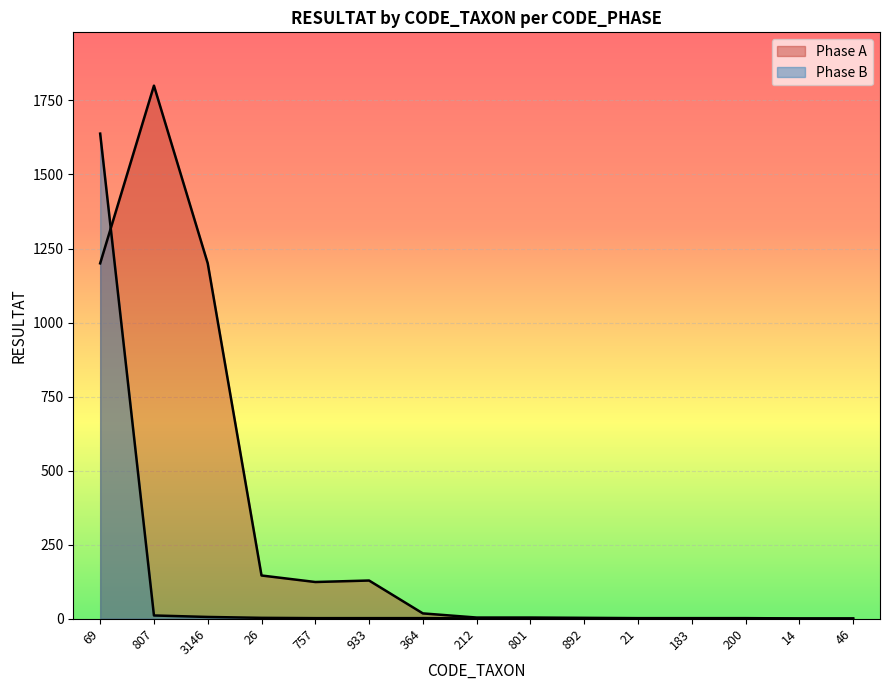

What are all the series names shown in the legend?

Phase A, Phase B